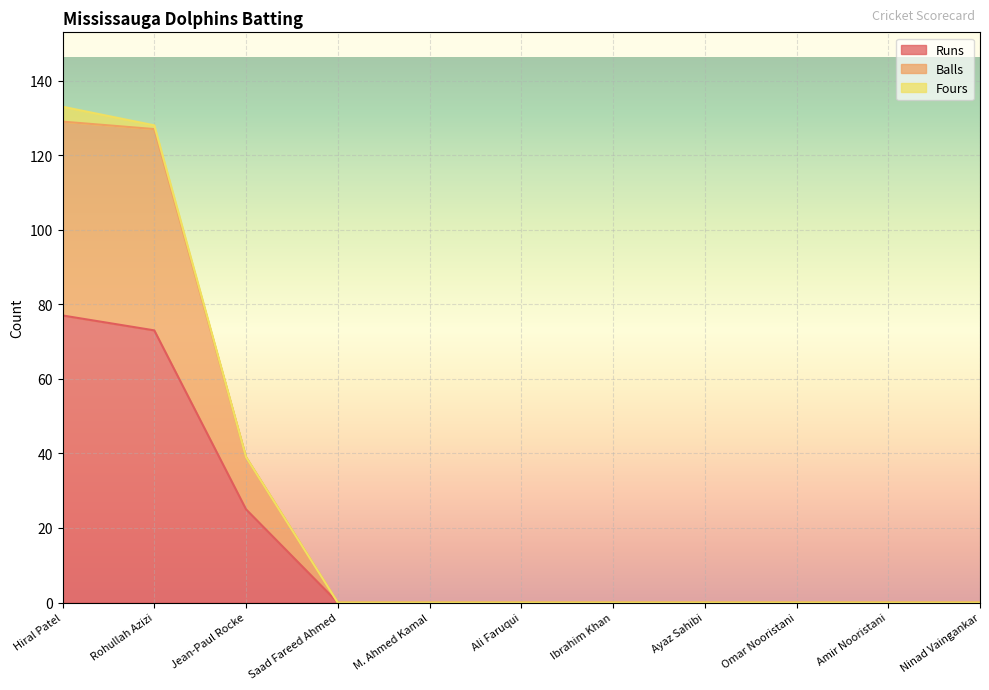

Is it true that Runs equals 25 at Jean-Paul Rocke?

True